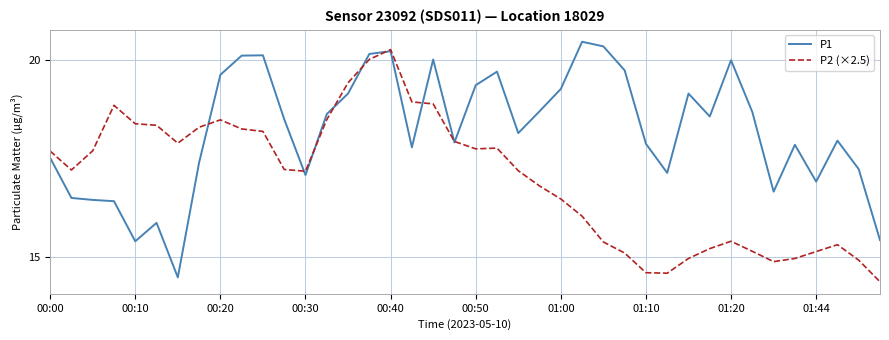

List the series in order of their overall mean, highest first.

P1, P2 (×2.5)